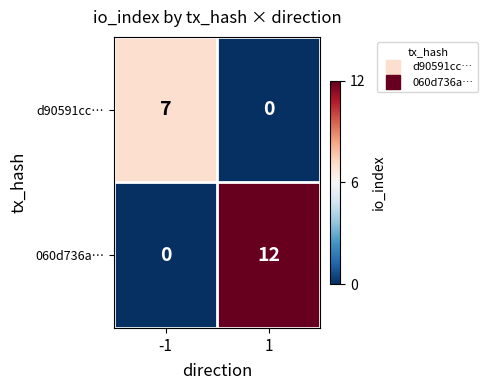

What is the difference between the maximum and minimum values in the 060d736a… series?

12